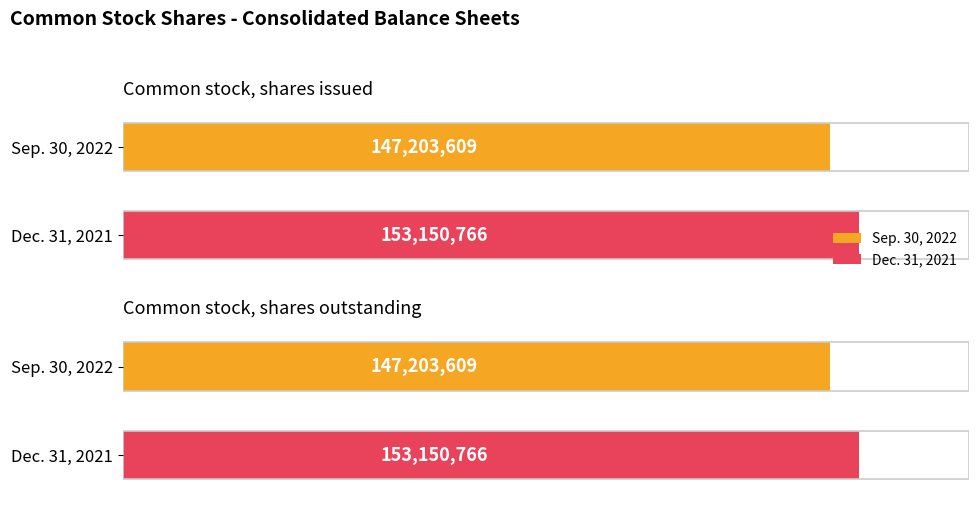

How many groups of bars are there?

2